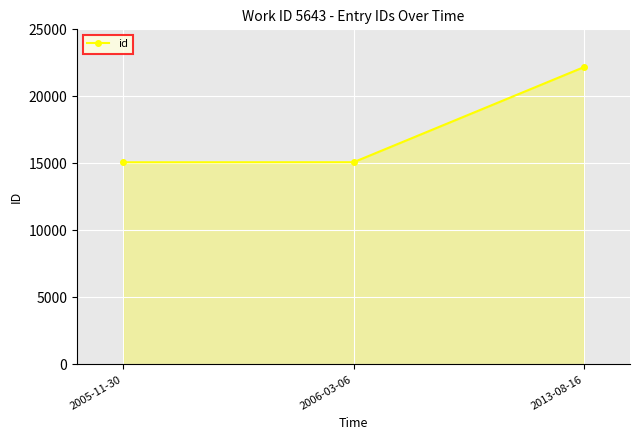

What position from the left is 2006-03-06?

2